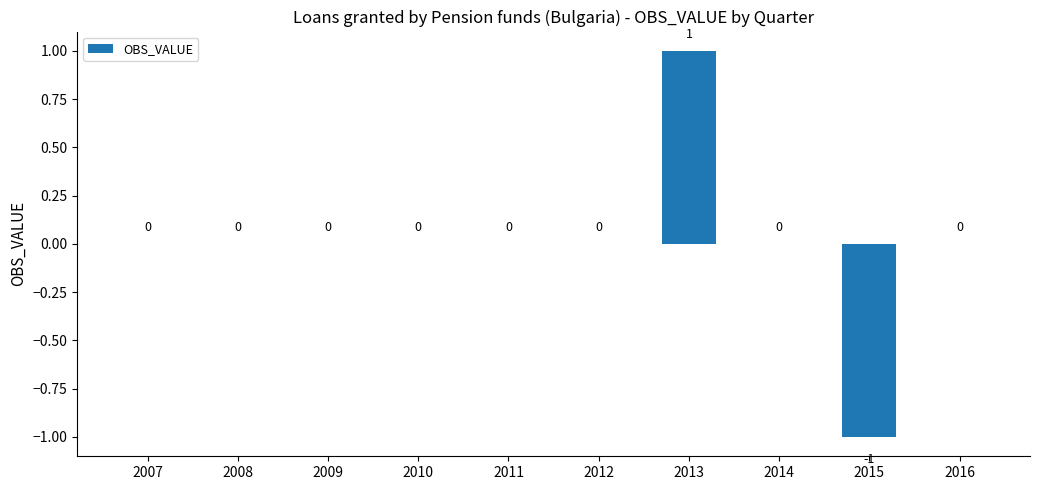

Which category has the highest value across all series?

2013